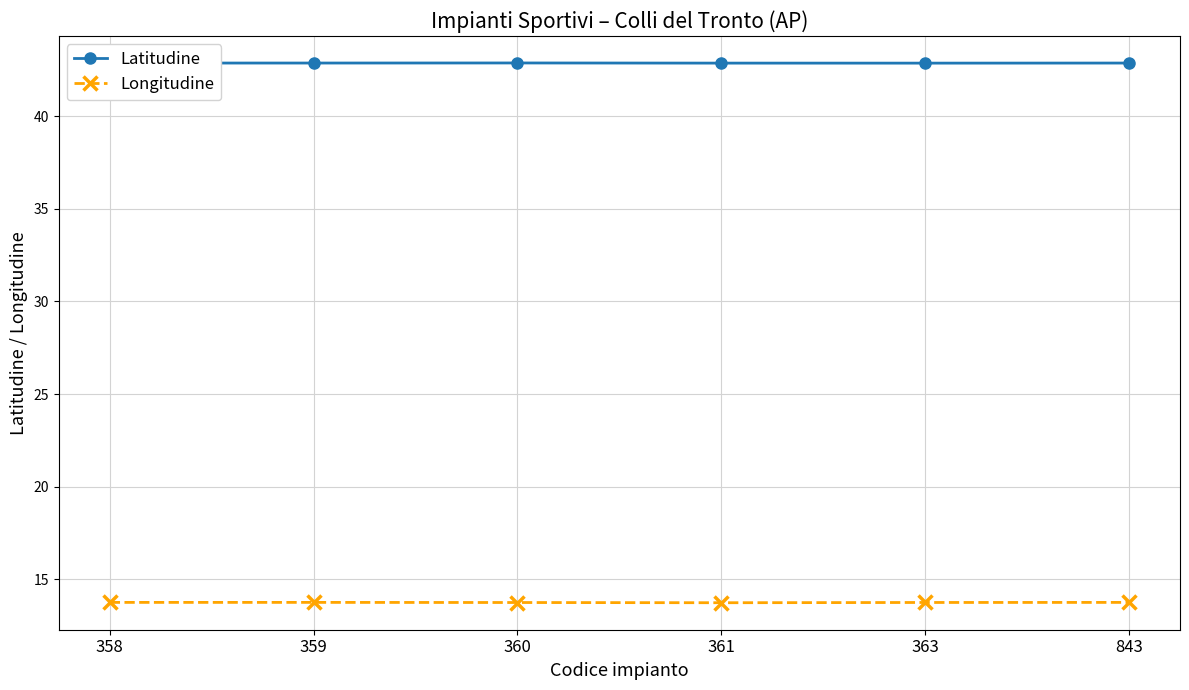

List the series in order of their overall mean, highest first.

Latitudine, Longitudine